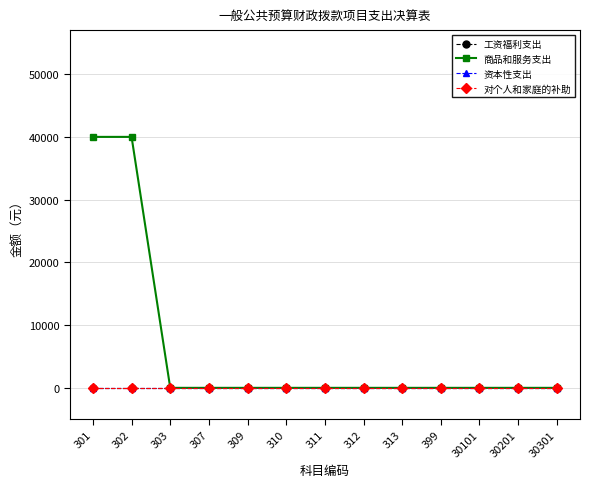

How many lines are shown in the chart?

4